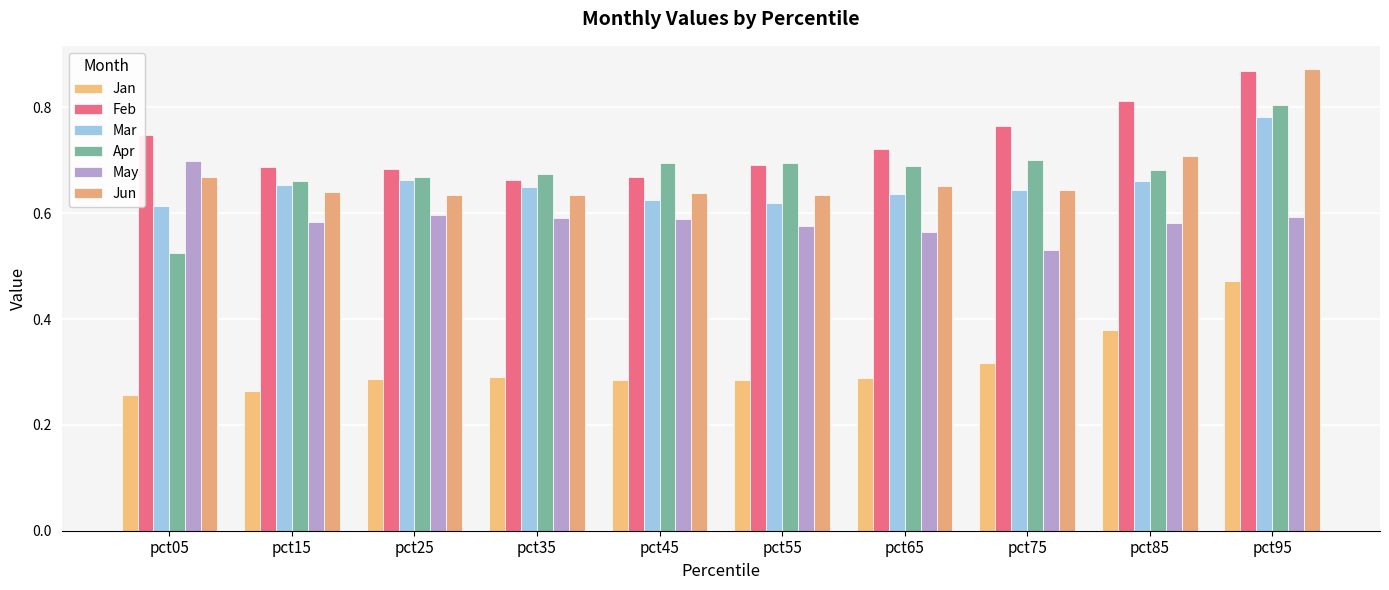

What is the sum of all Jun values?

6.7